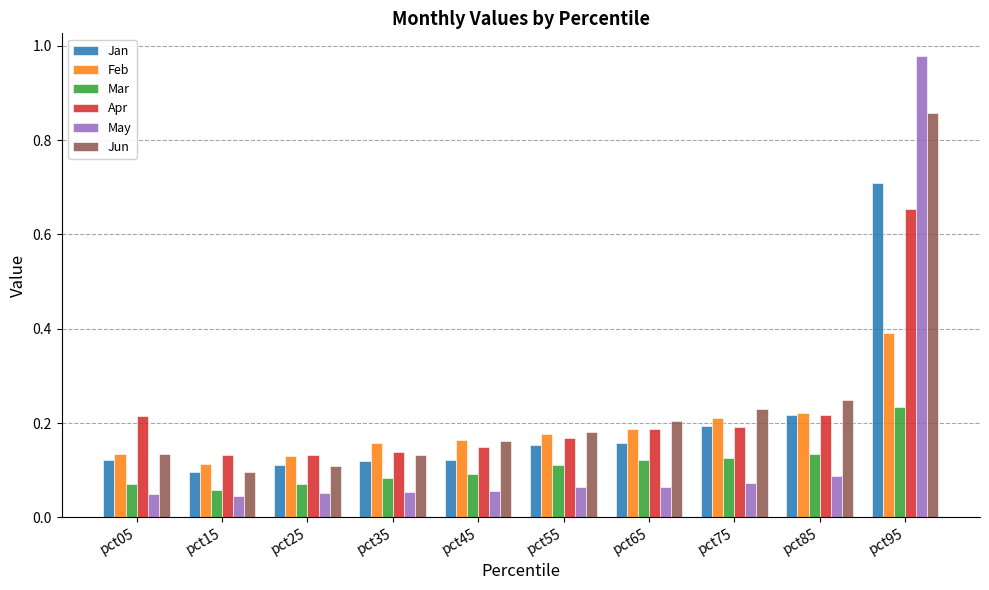

Which label corresponds to the largest value in the chart?

pct95